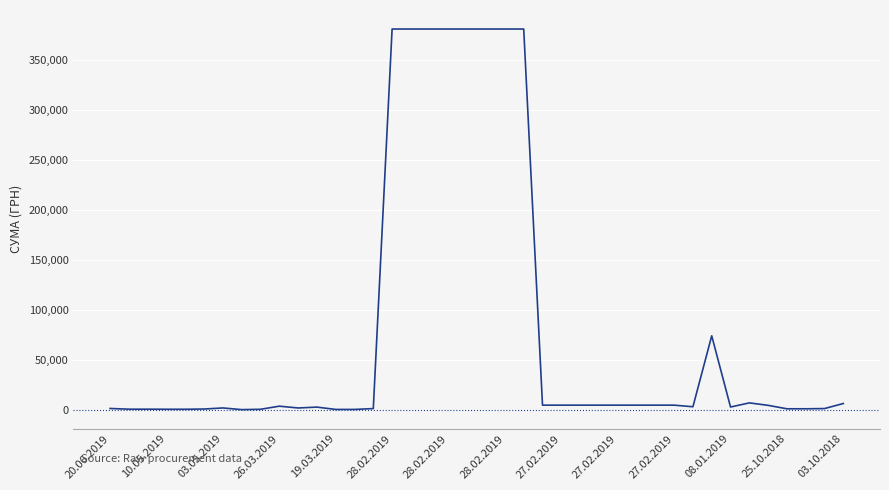

What is the difference between the maximum and minimum values?

380327.8